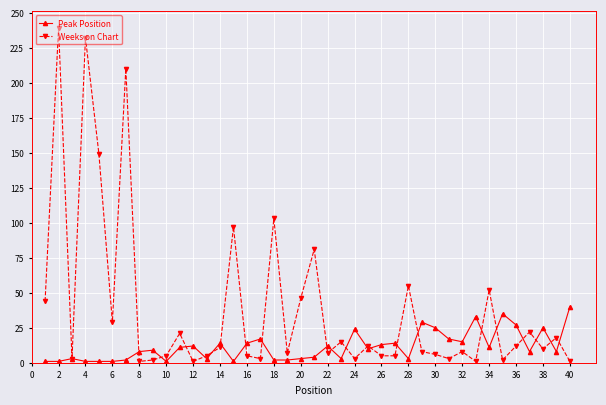

True or false: Peak Position has more than 0 interior local peaks.

True